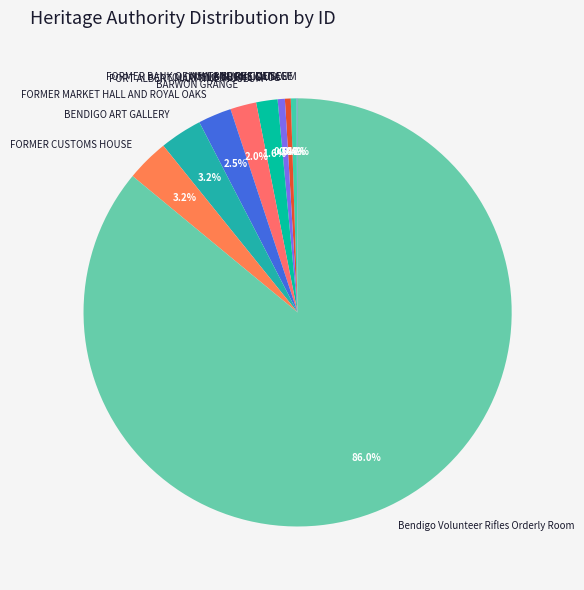

To the nearest percent, what is the average slice percentage?

10%